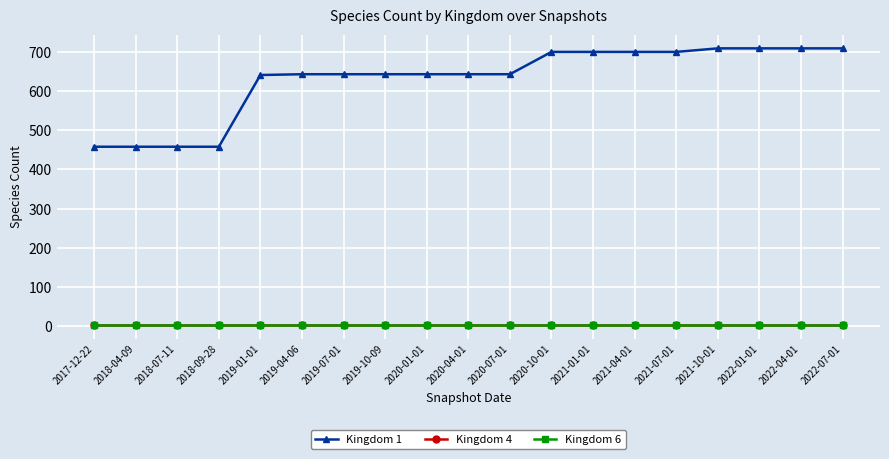

Does the chart have visible grid lines?

Yes